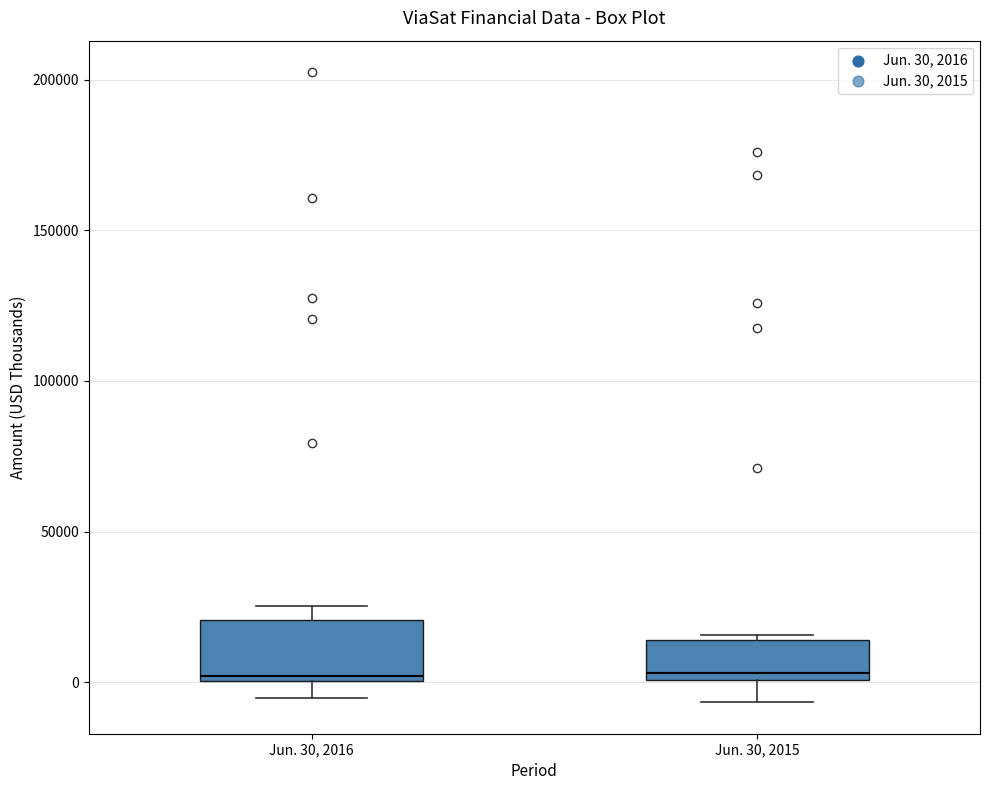

Reading left to right, read every box against the y-axis: the position of its median line, the range the box covers, and the ends of its whiskers. The values are not printed on the chart, so give them approximately, as read against the axis.

Jun. 30, 2016: median 0 (just above the box's lower edge), box 0 to 20000, whiskers -5000 to 25000
Jun. 30, 2015: median 5000, box 0 to 15000, whiskers -5000 to 15000 (just above the box's upper edge)